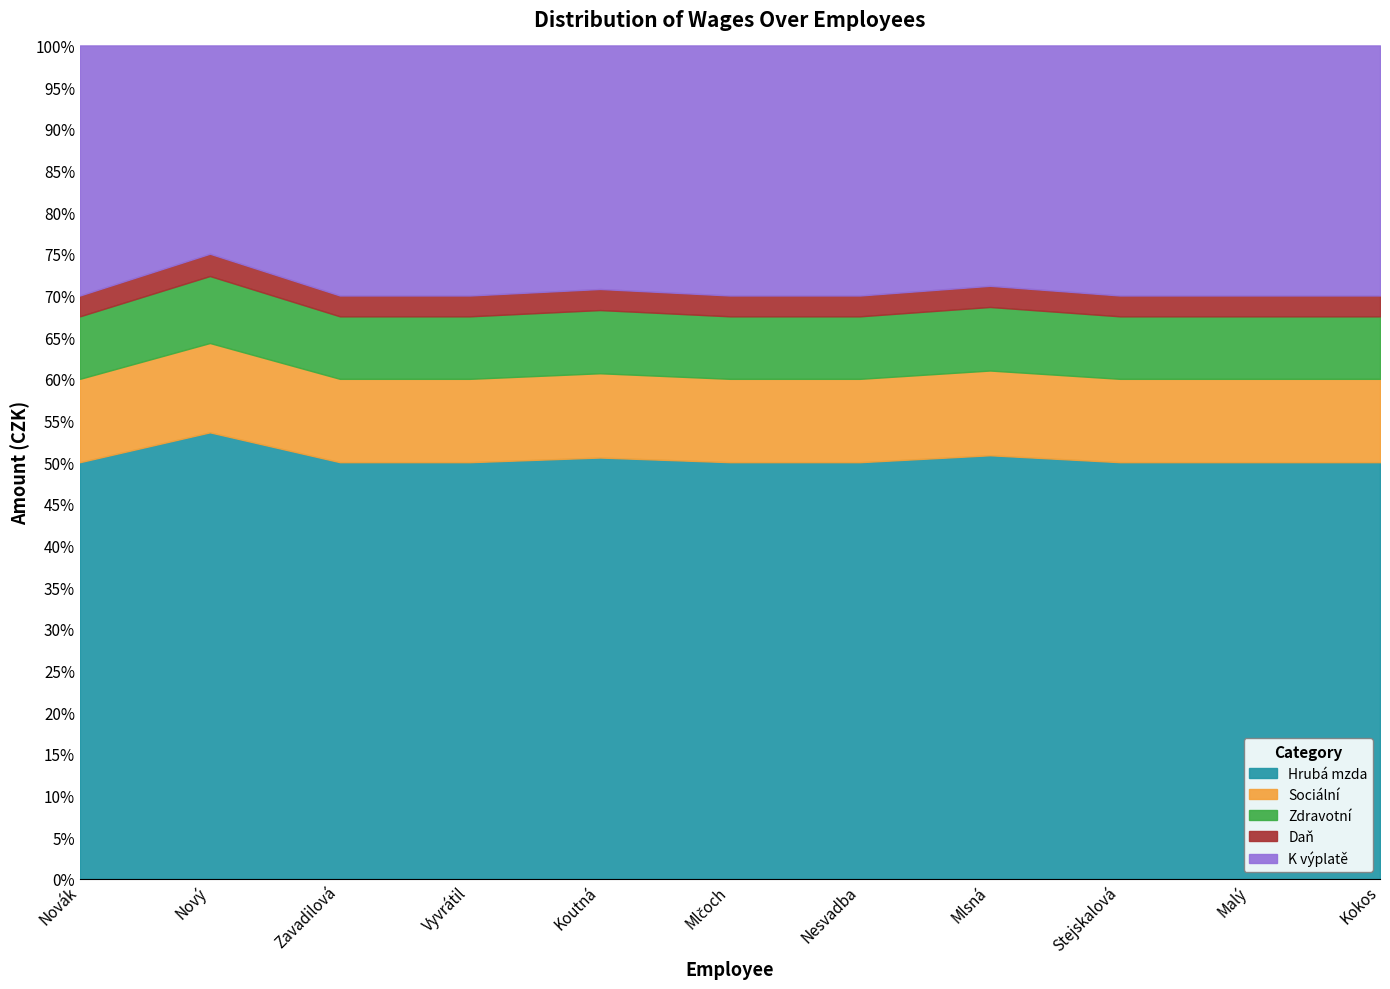

At which category does K výplatě reach its first local peak?

Vyvrátil